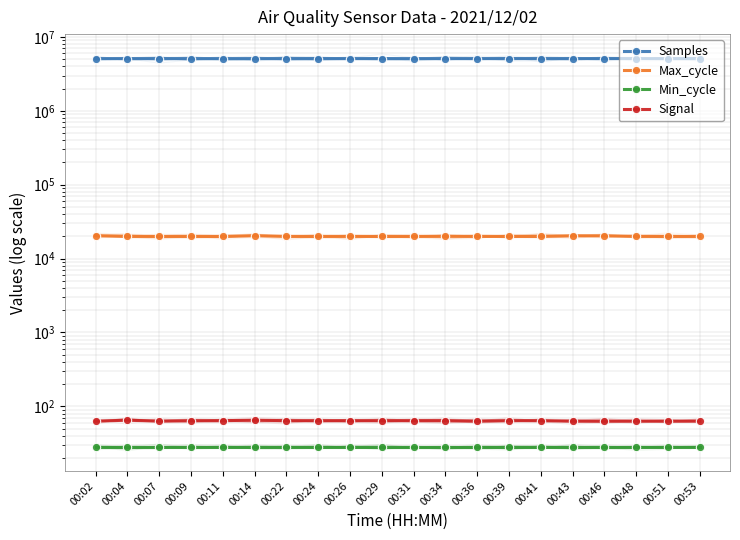

Rank the series by their maximum value, from highest to lowest.

Samples, Max_cycle, Signal, Min_cycle